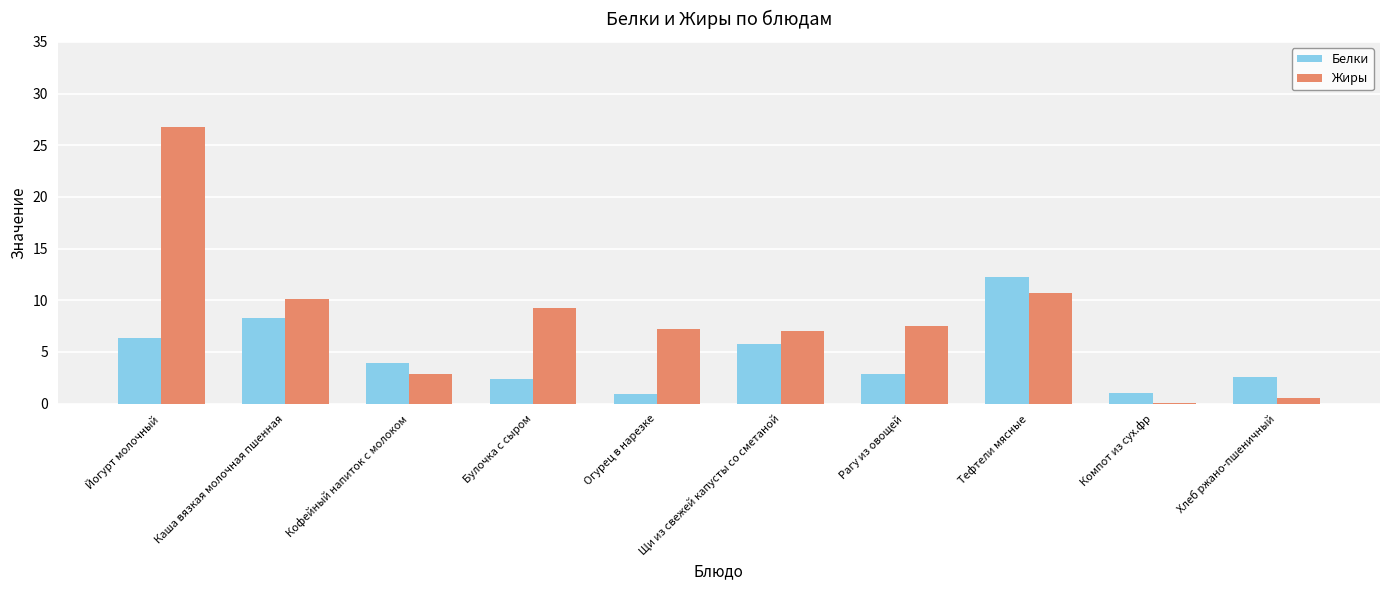

Are the bars grouped side by side (vs. stacked)?

Yes